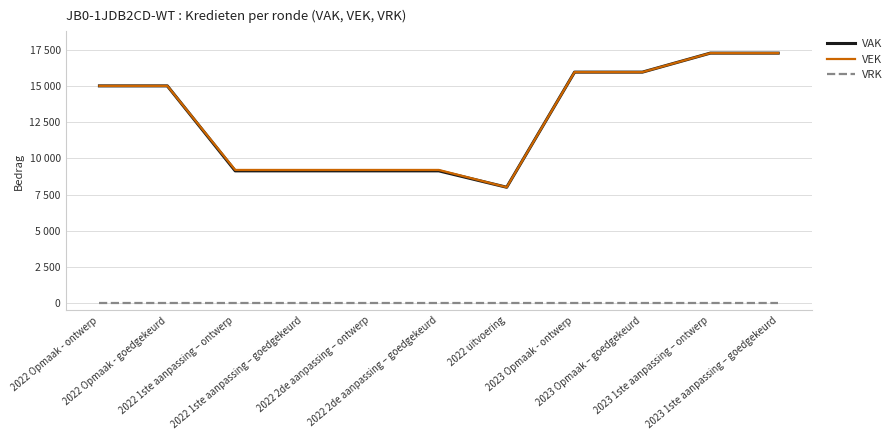

Where does the VAK series first go above 15000?

2023 Opmaak - ontwerp